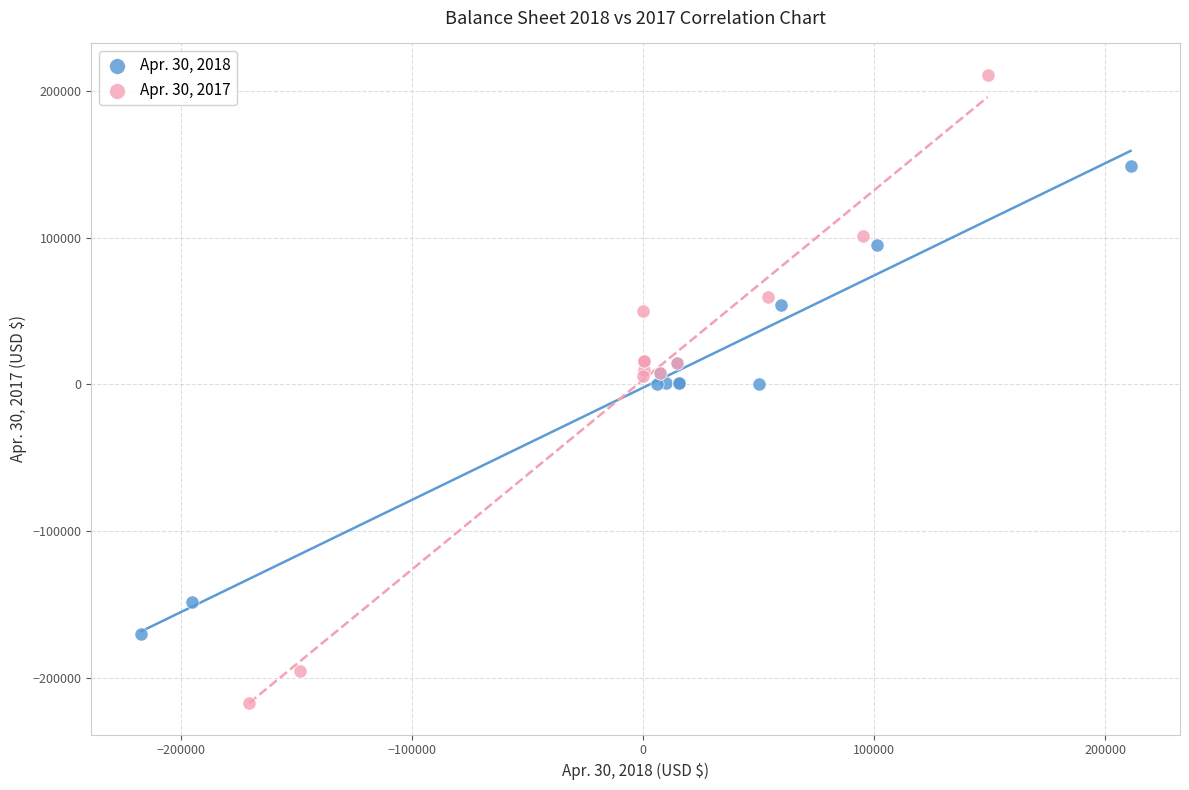

Which series contains the highest Y value?

Apr. 30, 2017